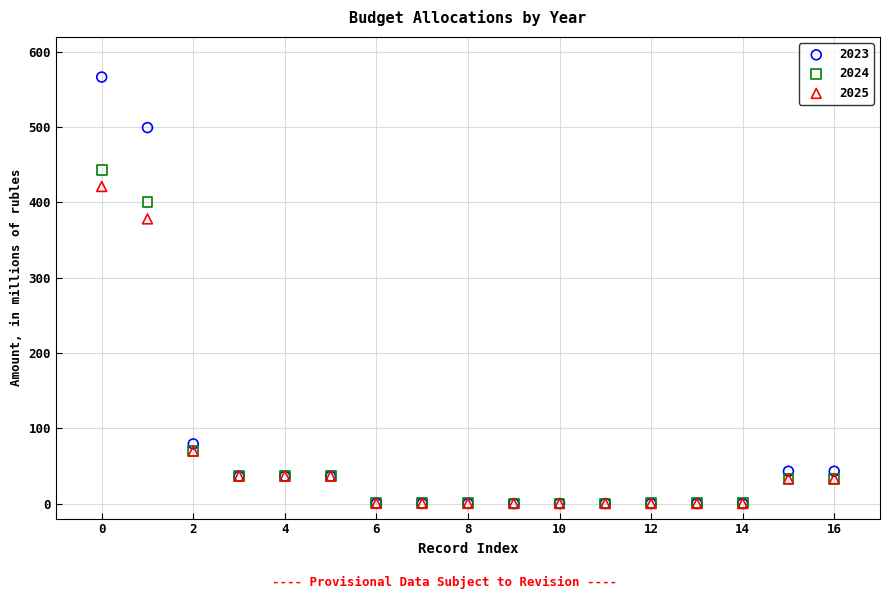

What are all the series names shown in the legend?

2023, 2024, 2025